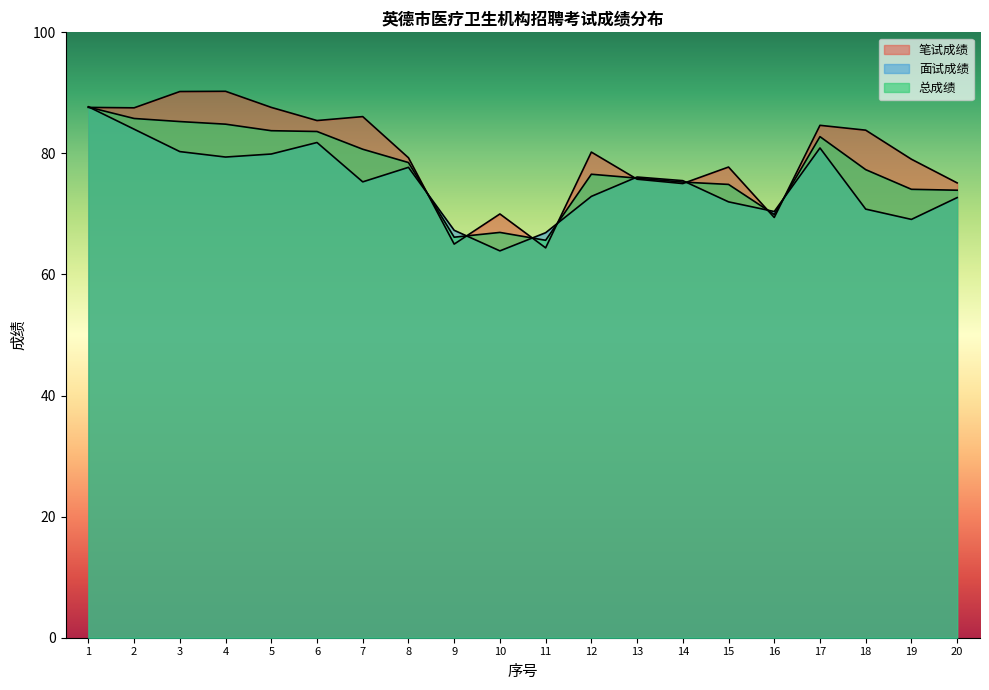

What is the value of the 面试成绩 point at the 14th from the left?

75.5